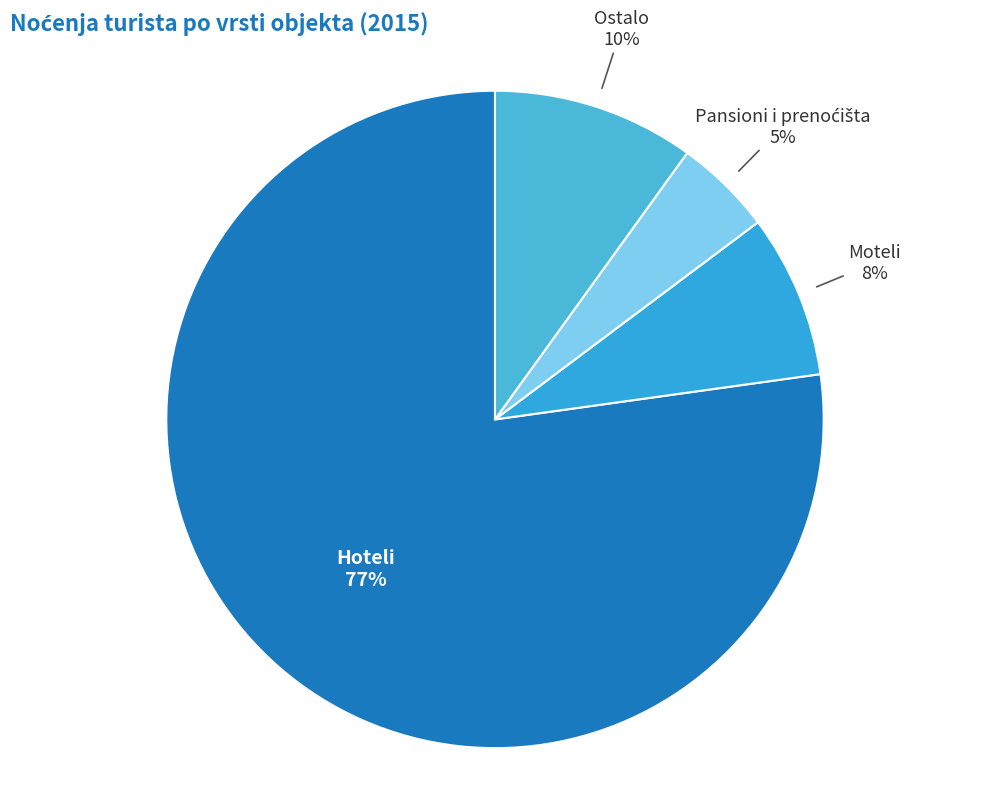

Which category has the biggest portion of the pie?

Hoteli